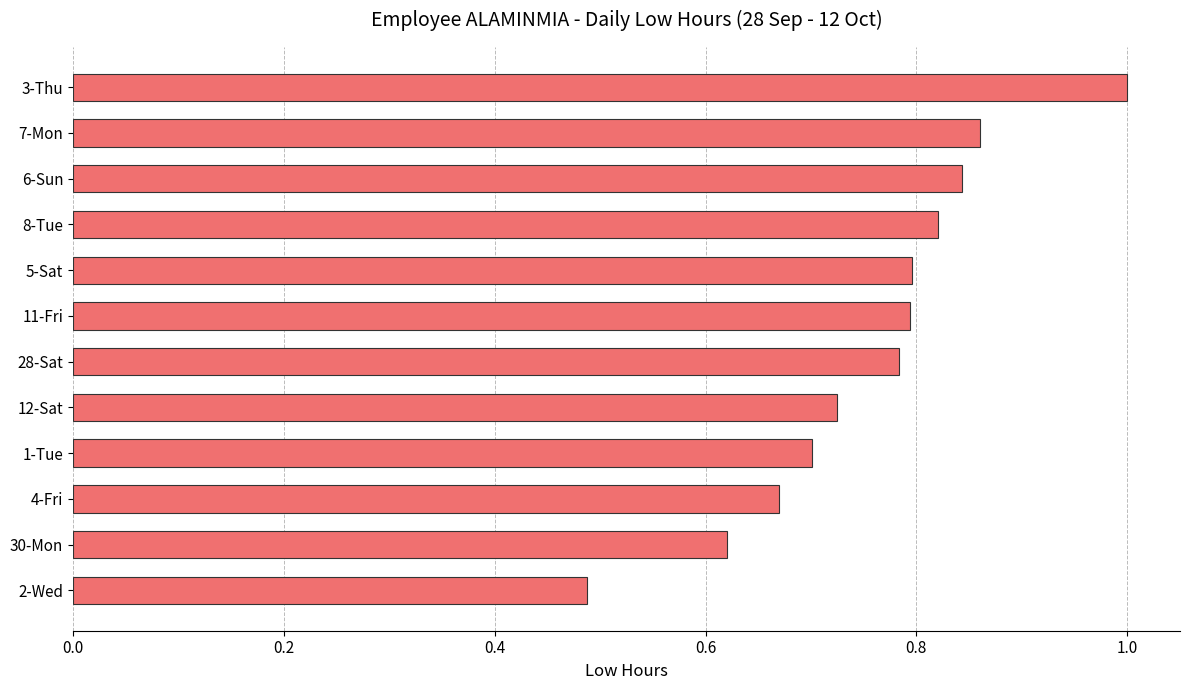

The value at 3-Thu is 1.4. True or false?

False